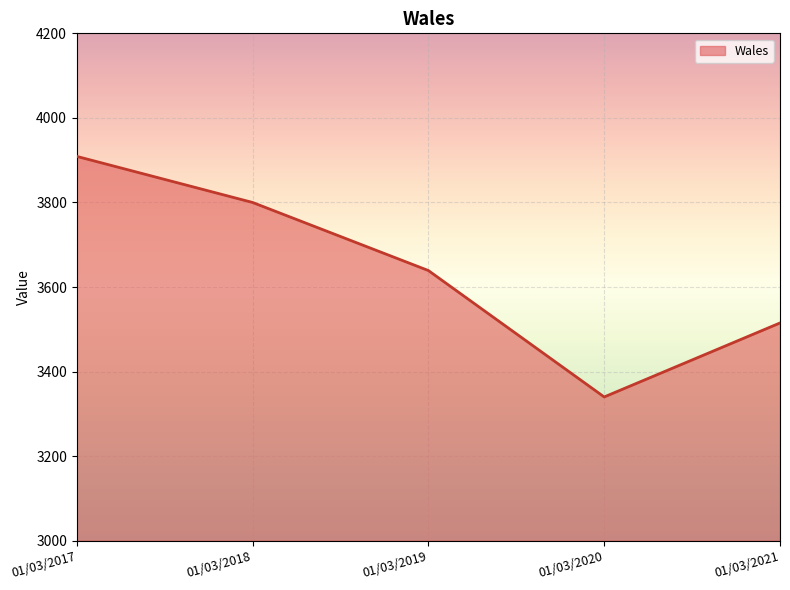

How many values are between 3515 and 3800?

3